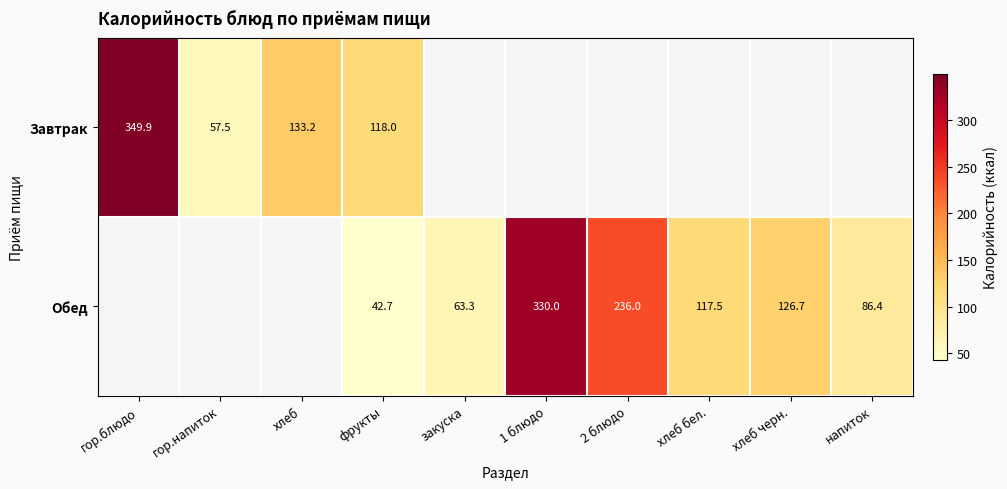

The Обед series shows 126.7 at хлеб черн.. True or false?

True